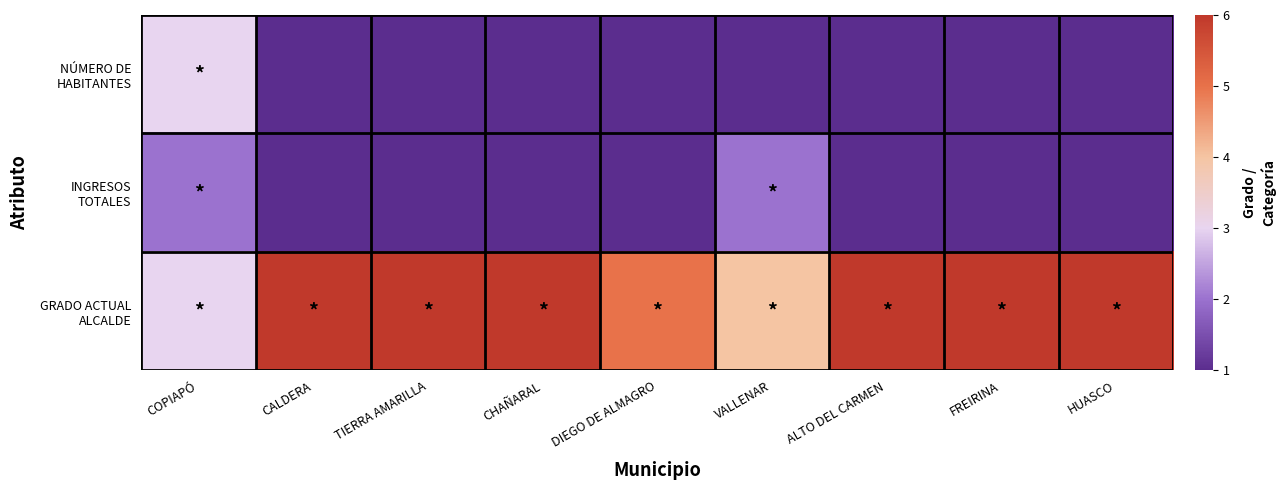

Rank the series by their maximum value, from lowest to highest.

INGRESOS TOTALES, NÚMERO DE HABITANTES, GRADO ACTUAL ALCALDE